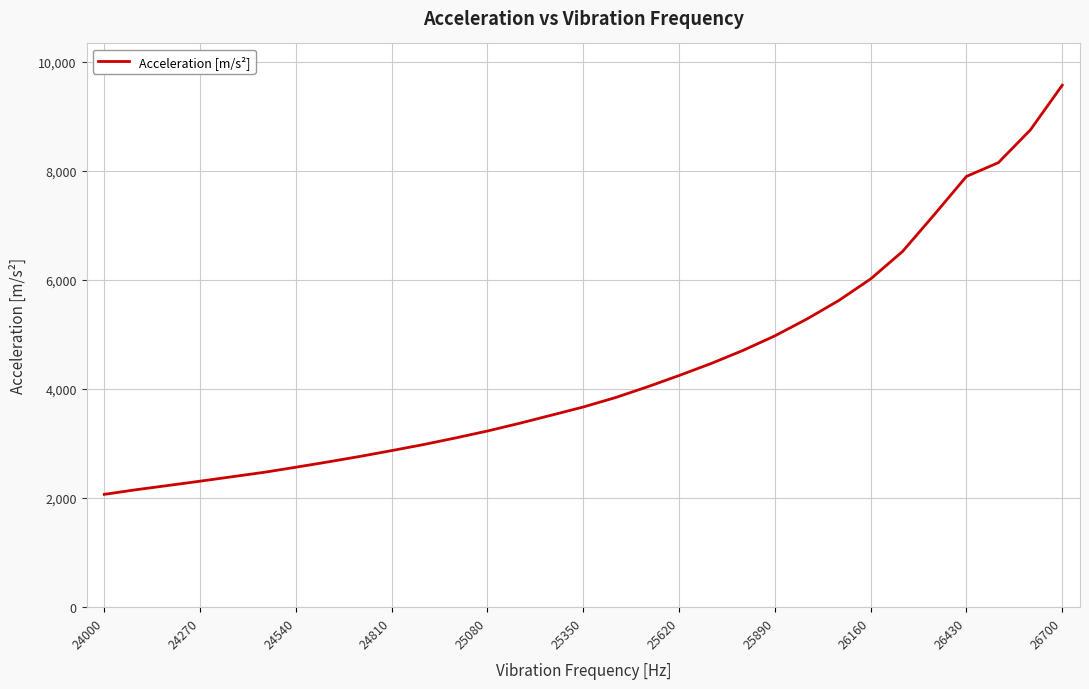

What is the minimum value shown in the chart?

2068.3